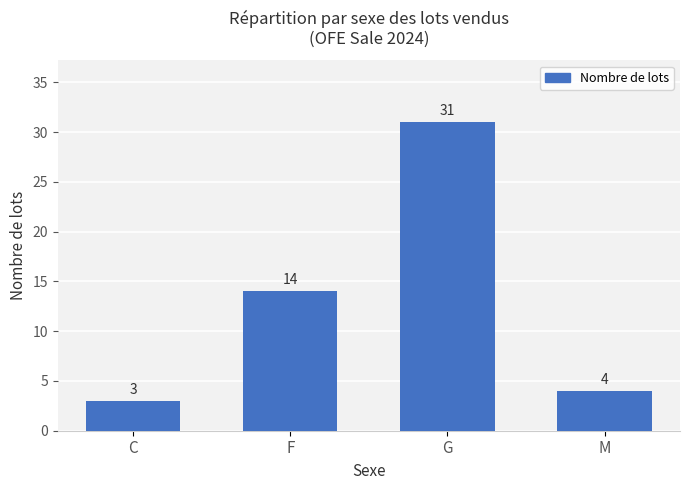

What is the value of the 2nd bar from the left?

14